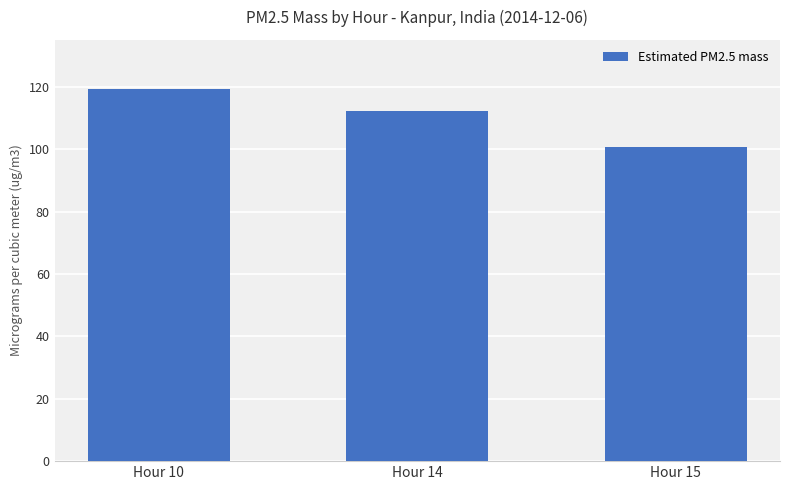

How many categories are shown in the chart?

3